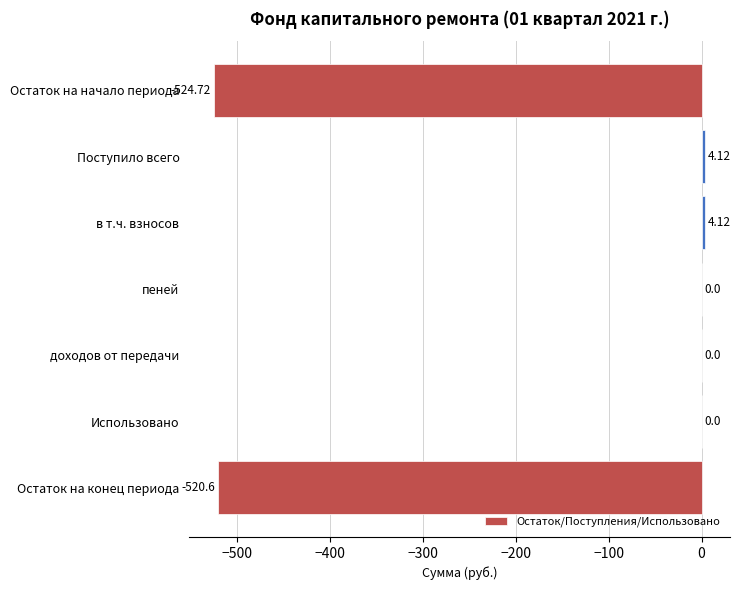

What is the sum of the values at пеней and Остаток на конец периода?

-520.6